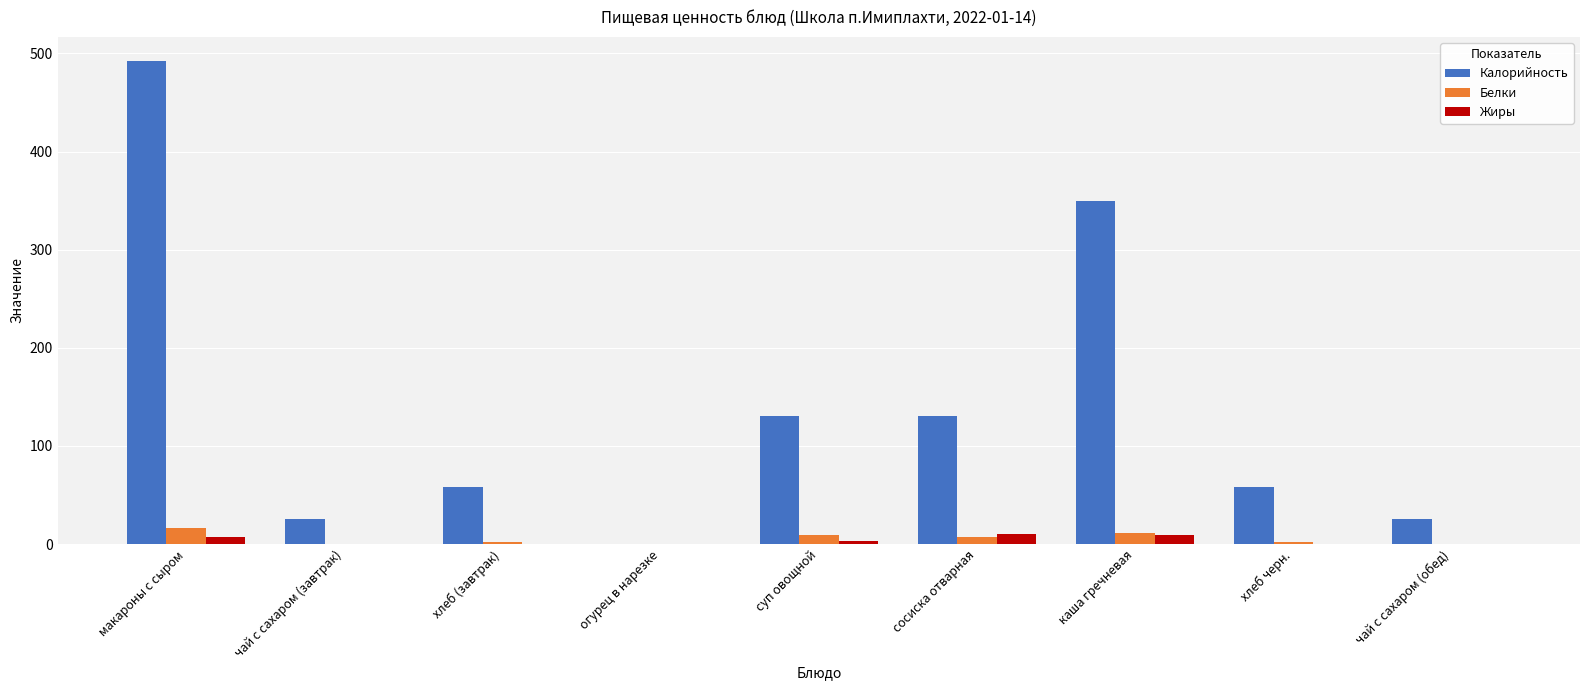

What is the maximum value for Калорийность?

492.2